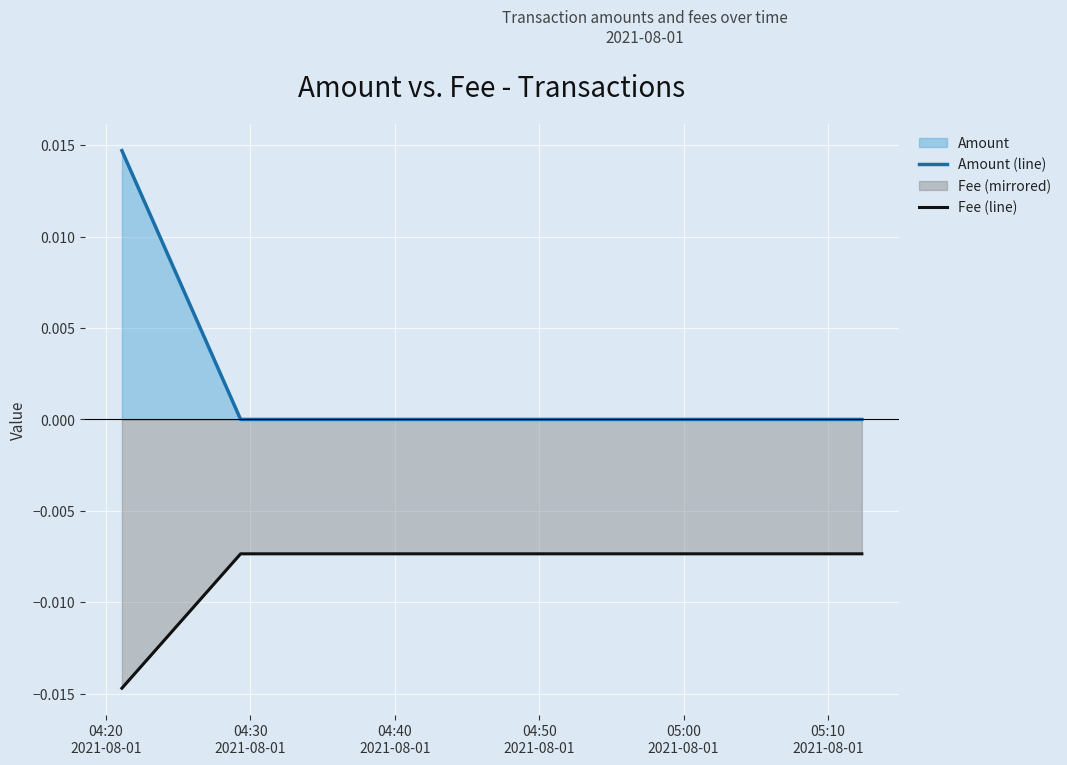

Which series has the largest range (max minus min)?

Amount (line)